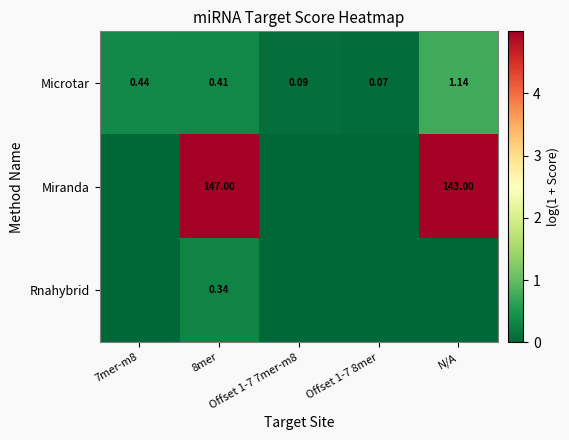

The Rnahybrid series shows 0.1 at N/A. True or false?

False